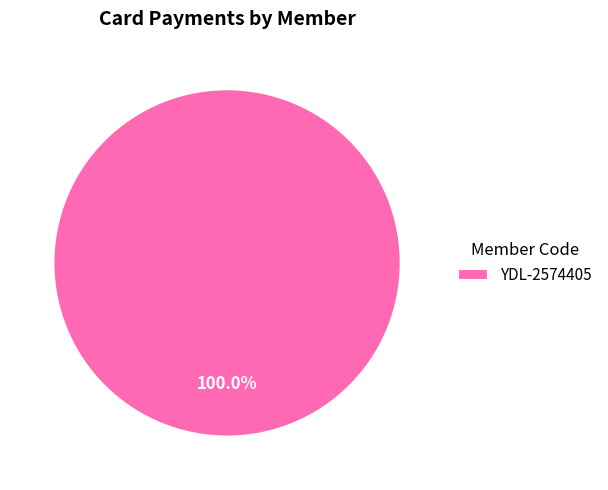

How many slices are in this pie chart?

1